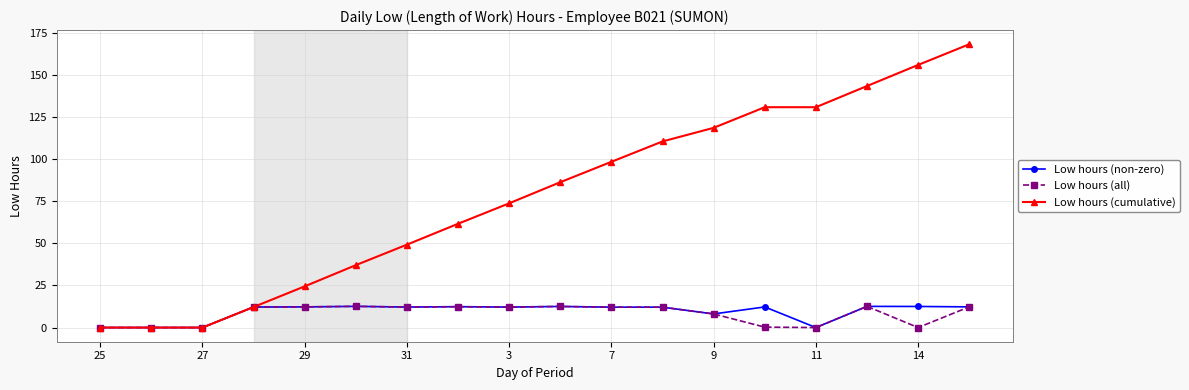

What is the maximum value shown in the chart?

168.3